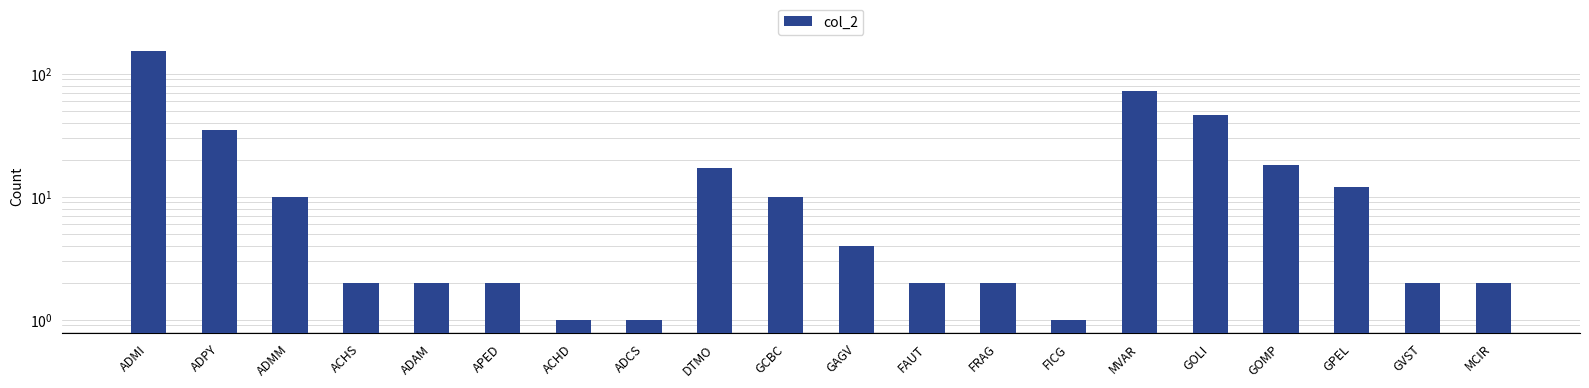

What is the label of the 12th bar from the right?

DTMO